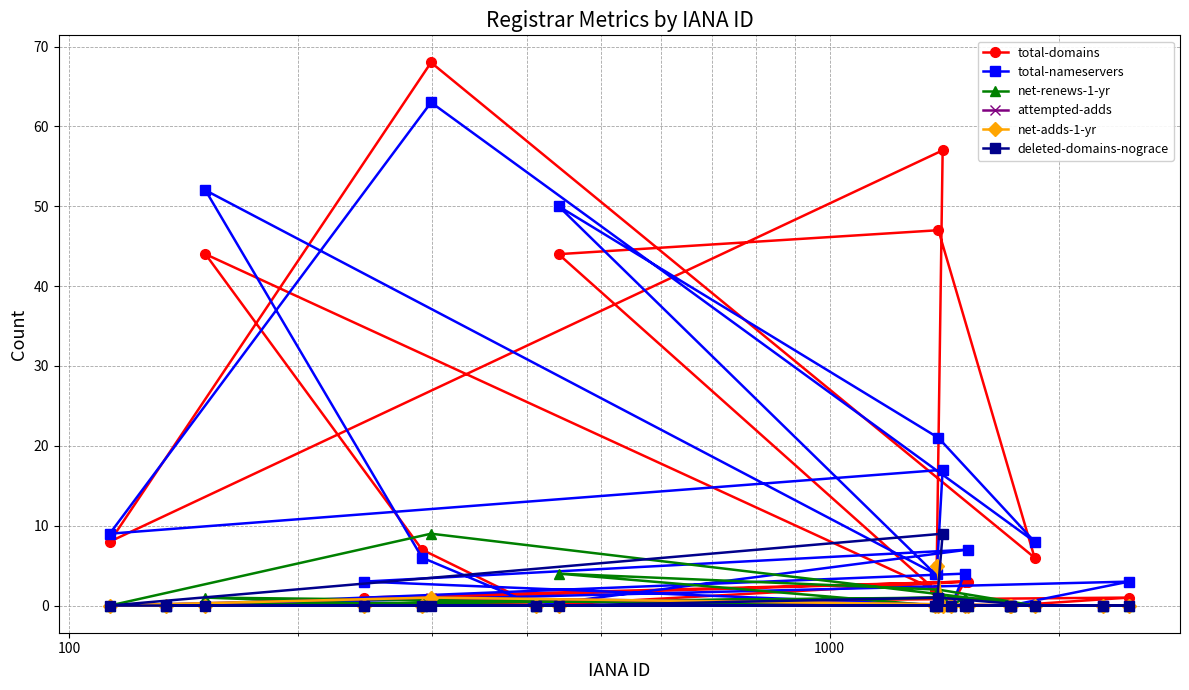

Which series has the widest spread of values?

total-domains